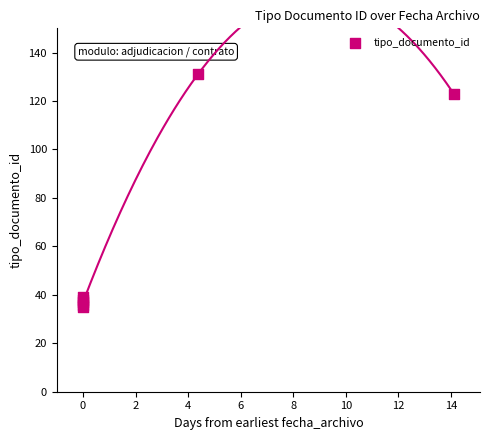

What Y value in the scatter plot is closest to 83?

123